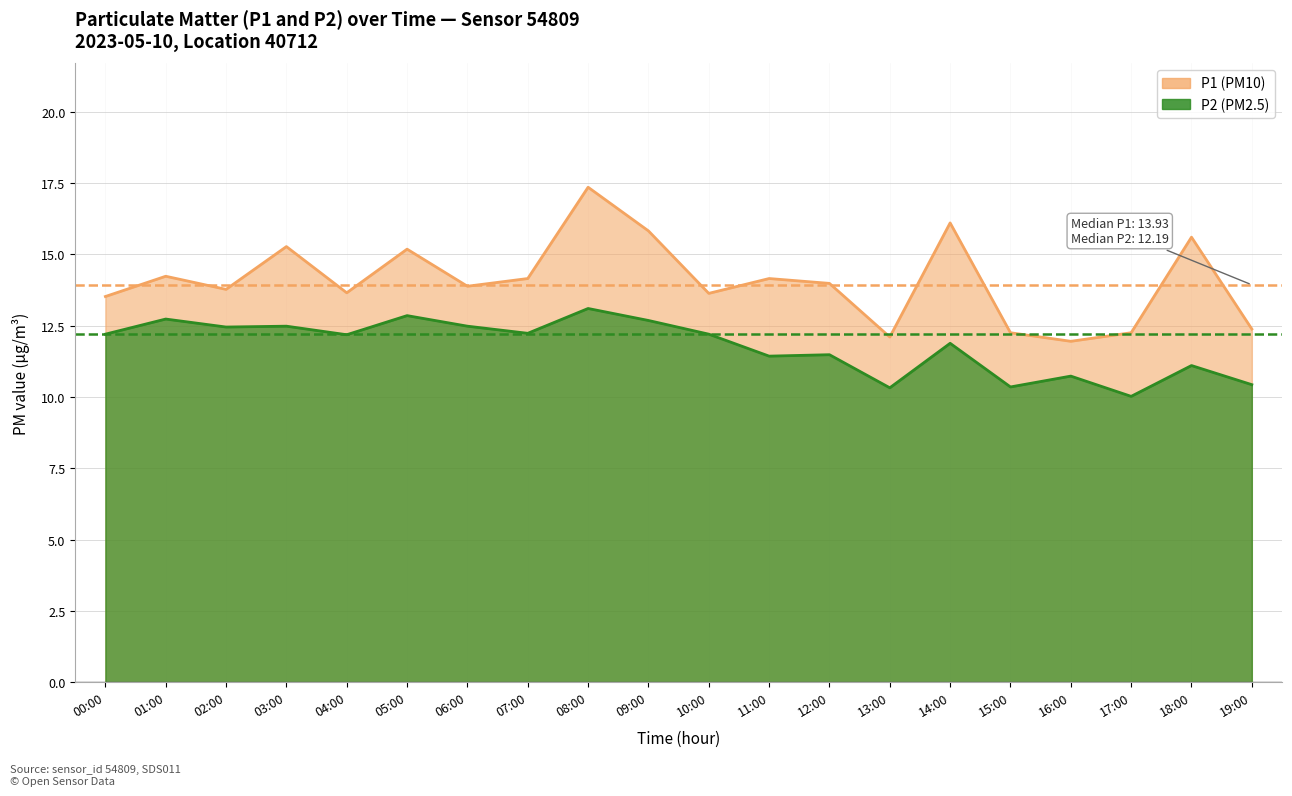

True or false: P2 and P1 intersect in this chart.

False